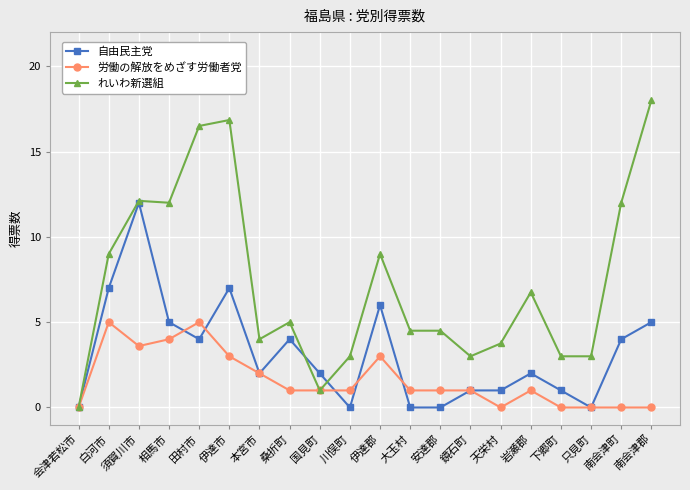

What is the label of the 6th point from the right?

天栄村